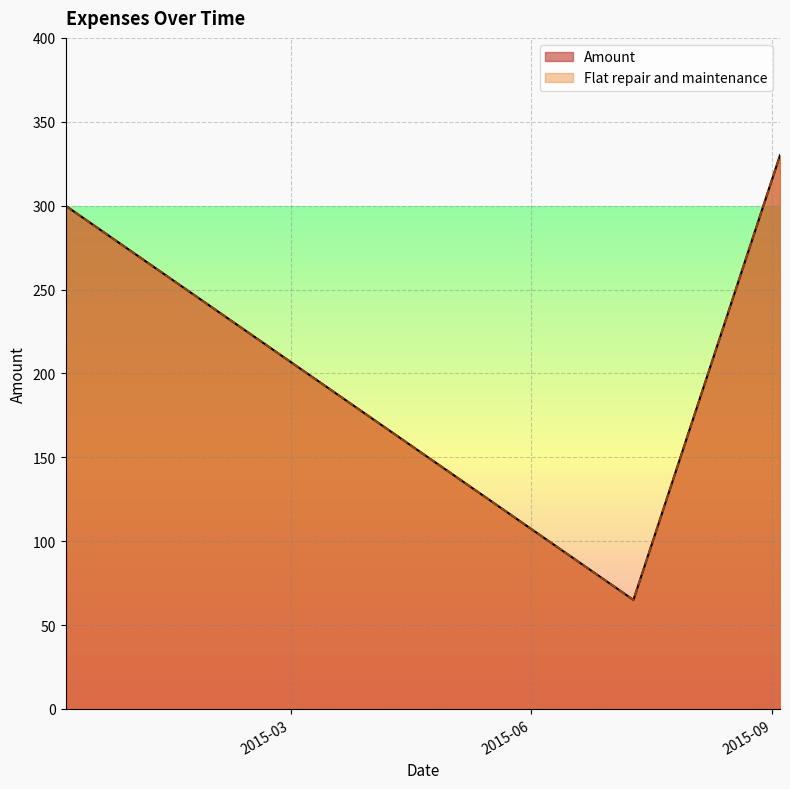

True or false: Flat repair and maintenance has a value of 330 at 2015-09-04.

True